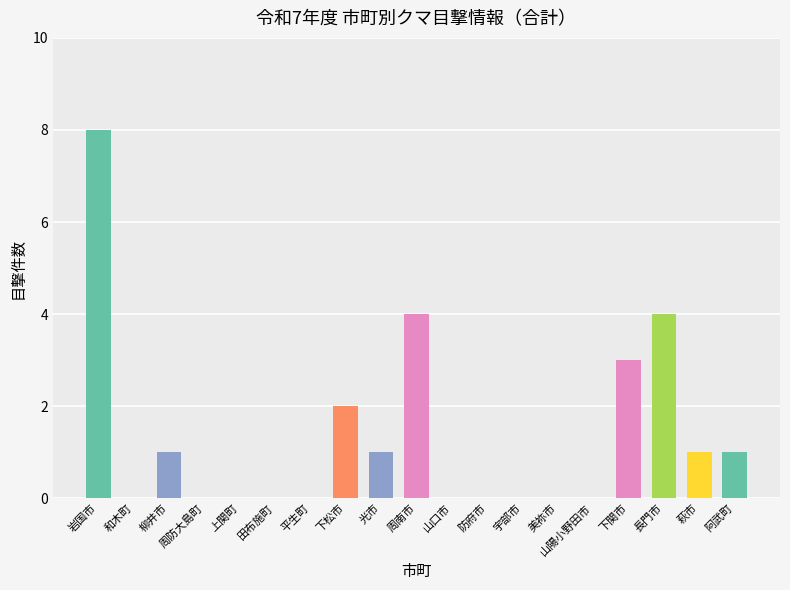

Which has a higher value, 宇部市 or 下関市?

下関市